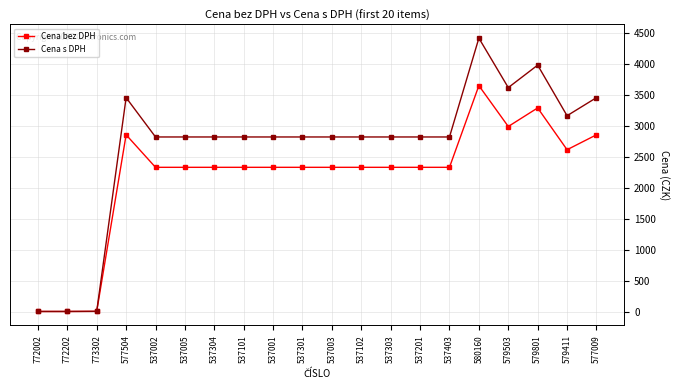

What is the difference between the Cena s DPH values at 537005 and 579411?

343